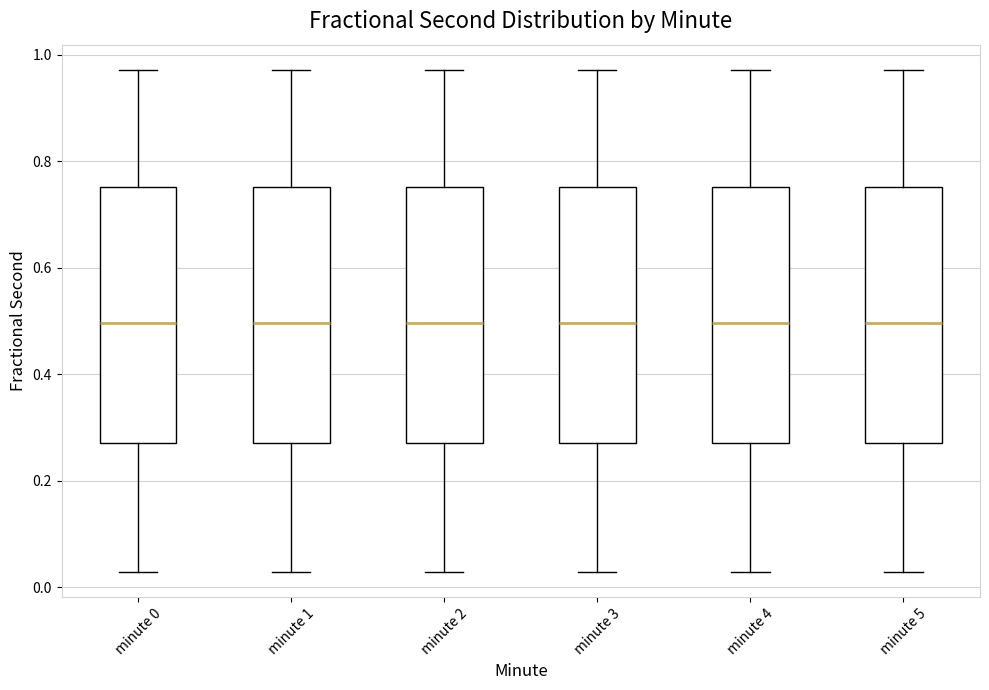

Reading left to right, transcribe this box plot: for each box, give where its median line is, the range the box spans, and where its two whiskers end, as read against the y-axis. The values are not printed on the chart, so give them approximately, as read against the axis.

minute 0: median 0.50, box 0.28 to 0.76, whiskers 0.02 to 0.98
minute 1: median 0.50, box 0.28 to 0.76, whiskers 0.02 to 0.98
minute 2: median 0.50, box 0.28 to 0.76, whiskers 0.02 to 0.98
minute 3: median 0.50, box 0.28 to 0.76, whiskers 0.02 to 0.98
minute 4: median 0.50, box 0.28 to 0.76, whiskers 0.02 to 0.98
minute 5: median 0.50, box 0.28 to 0.76, whiskers 0.02 to 0.98